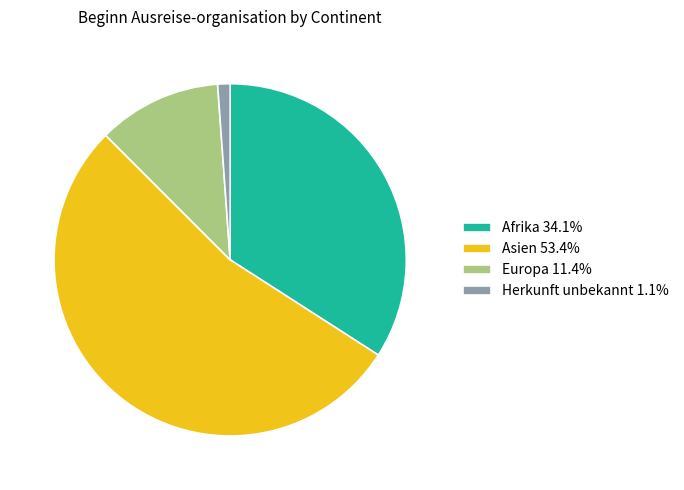

Does Asien 53.4% account for over 50% of the chart?

Yes